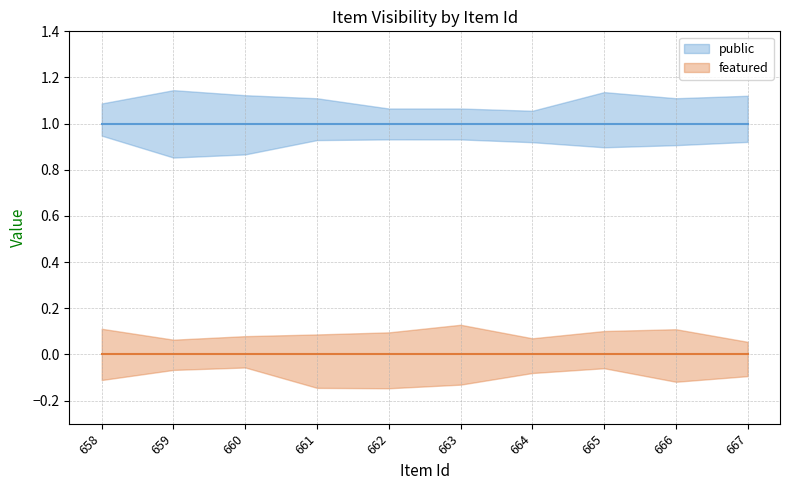

Between 661 and 664, which series saw the biggest shift?

public